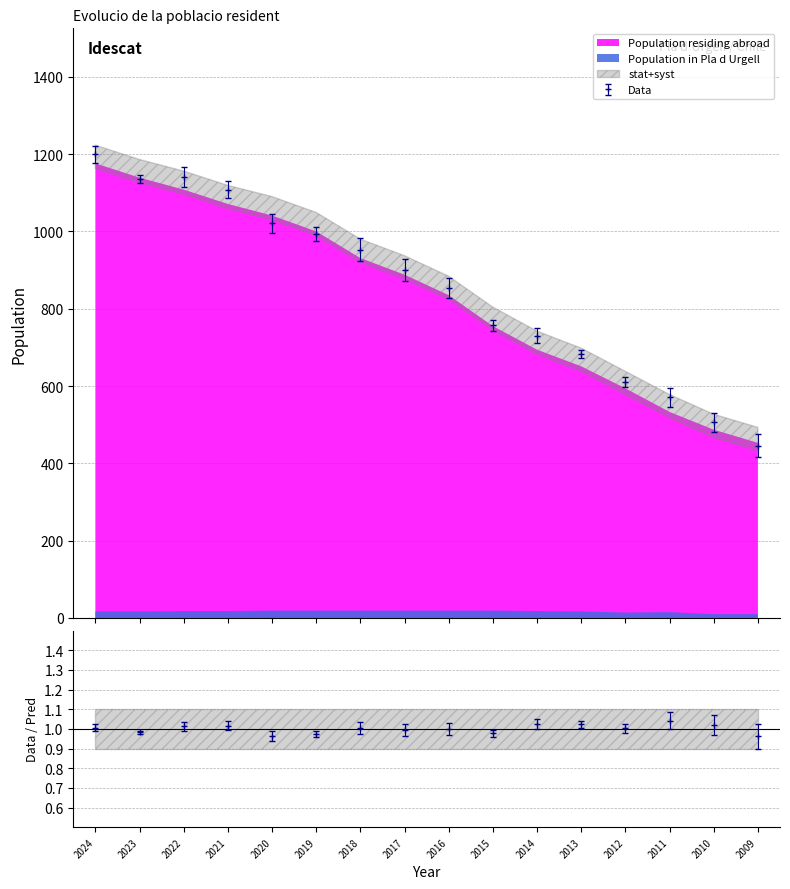

Does the chart have visible grid lines?

Yes